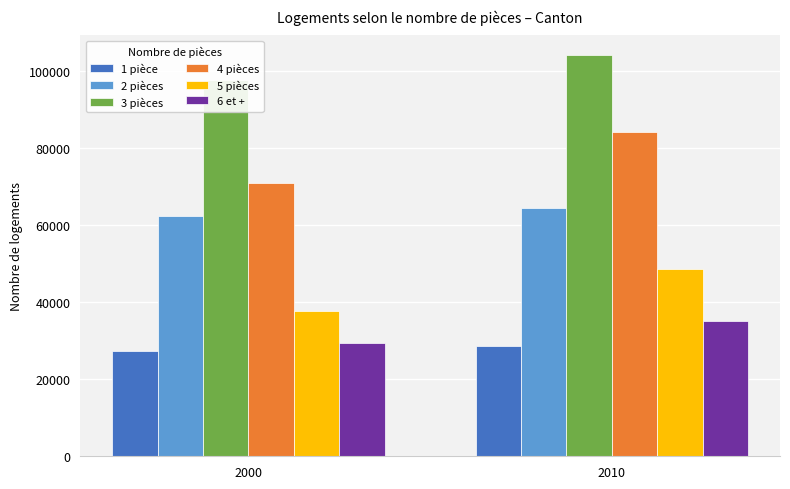

How many series are shown in this chart?

6